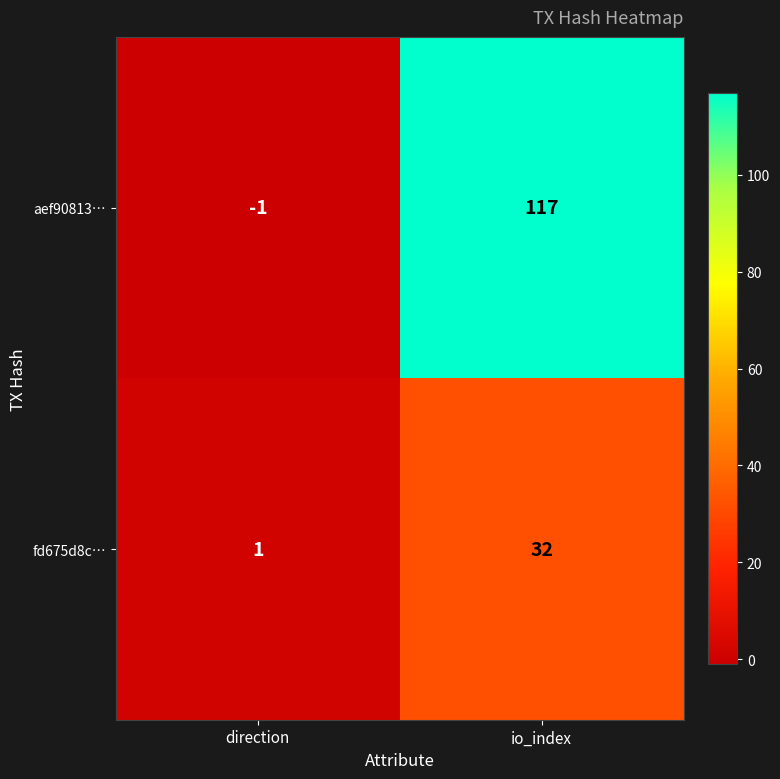

What value does the aef90813… series have at io_index, to the nearest 5?

115